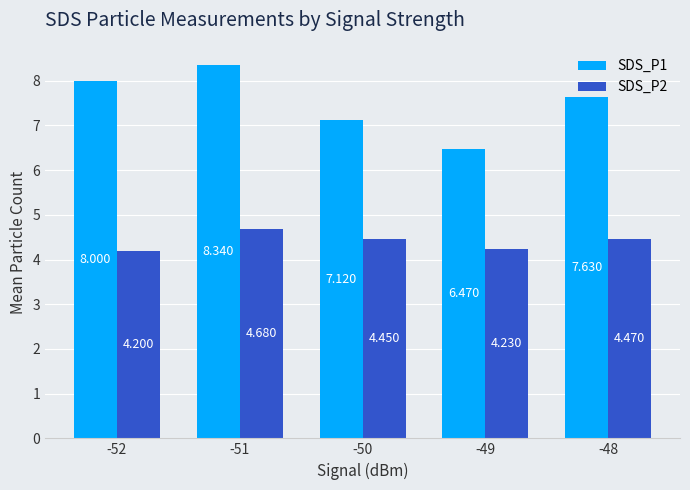

What is the value of the SDS_P2 bar at the 2nd from the left?

4.7